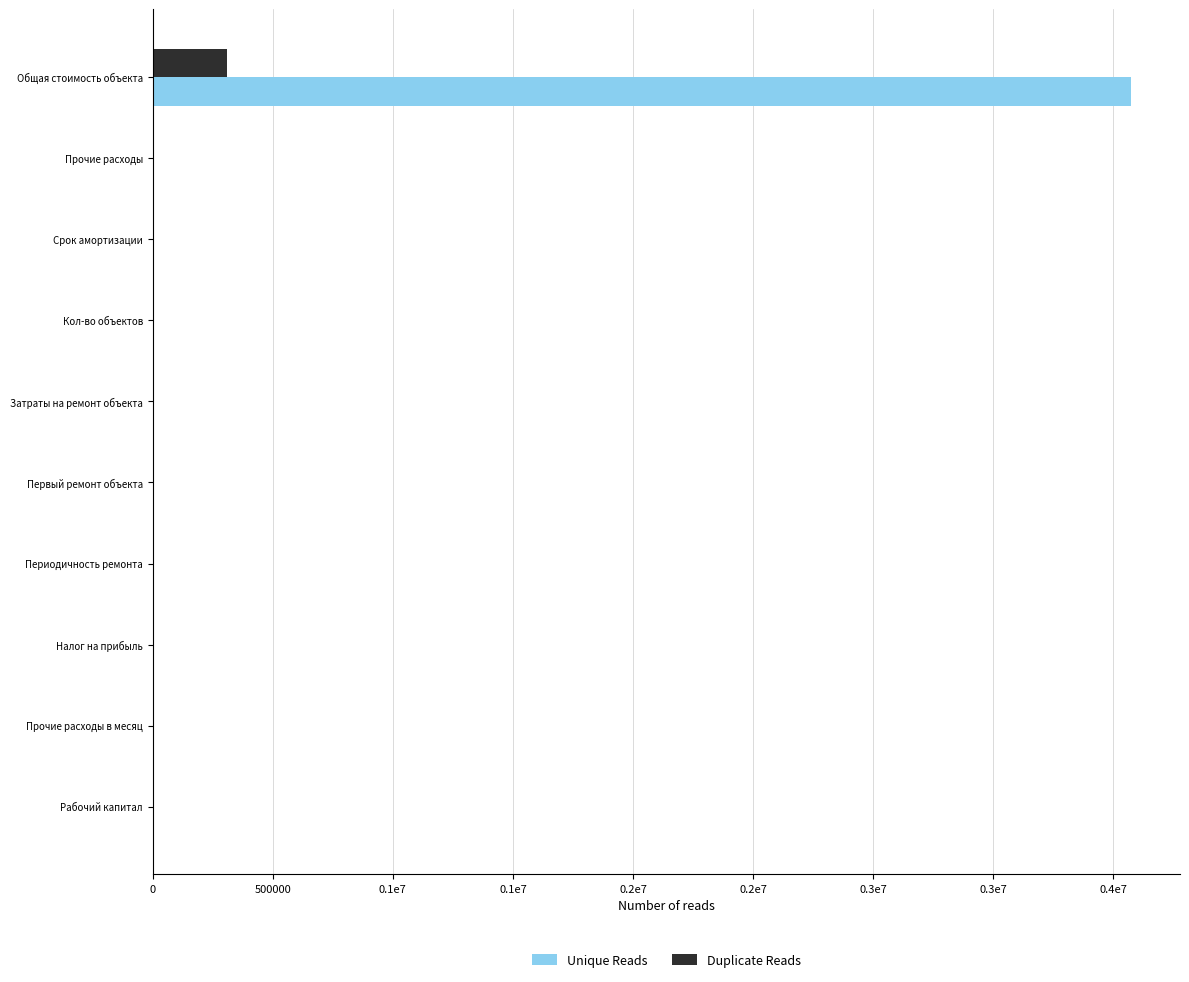

What are all the series names shown in the legend?

Unique Reads, Duplicate Reads